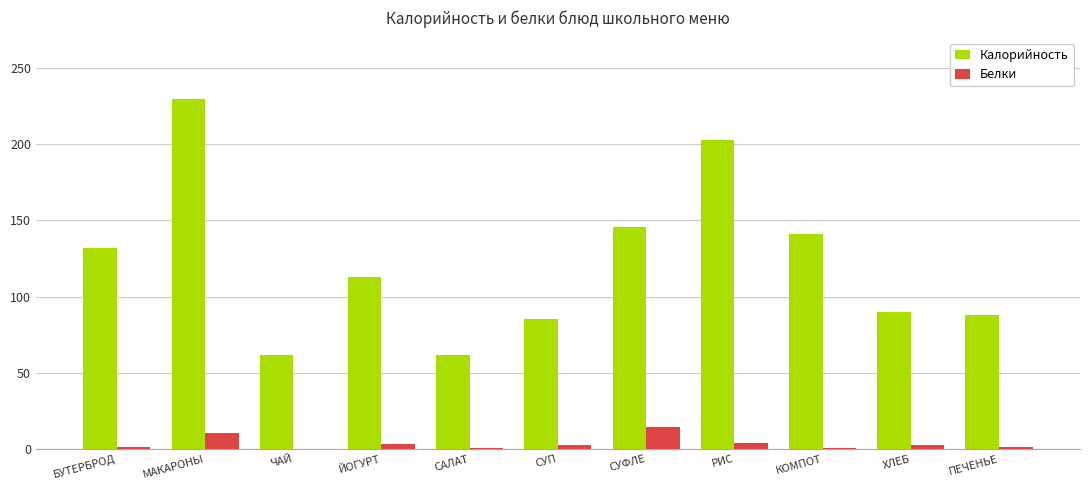

Between БУТЕРБРОД and САЛАТ, which series saw the biggest shift?

Калорийность